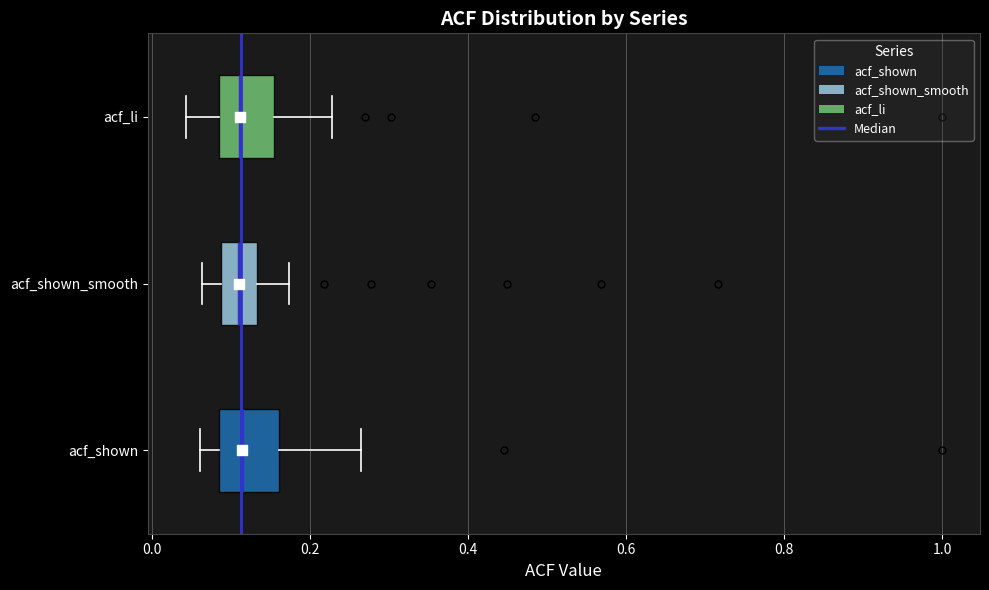

Reading bottom to top, transcribe this box plot: for each box, give where its median line is, the range the box spans, and where its two whiskers end, as read against the x-axis. The values are not printed on the chart, so give them approximately, as read against the axis.

acf_shown: median 0.12, box 0.08 to 0.16, whiskers 0.06 to 0.26
acf_shown_smooth: median 0.12, box 0.08 to 0.14, whiskers 0.06 to 0.18
acf_li: median 0.12, box 0.08 to 0.16, whiskers 0.04 to 0.22